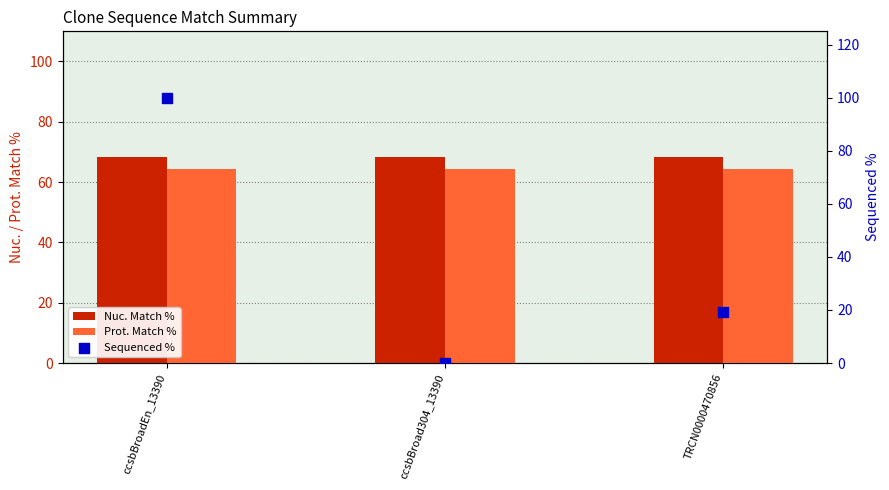

What are all the series names shown in the legend?

Nuc. Match %, Prot. Match %, Sequenced %